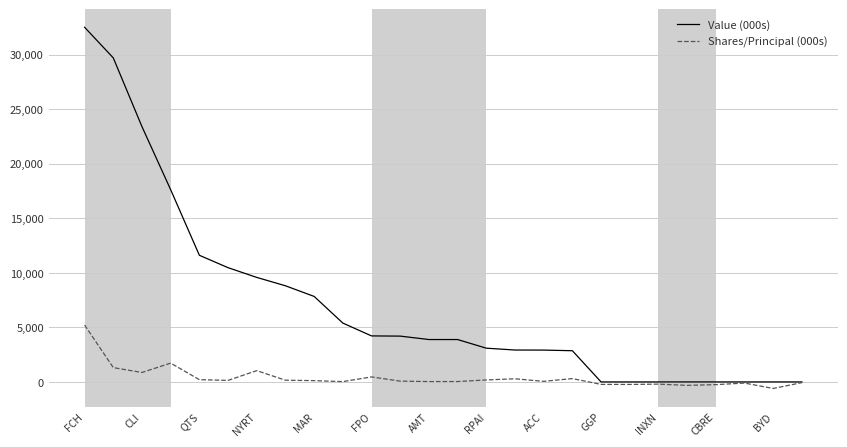

Which series has the largest range (max minus min)?

Value (000s)